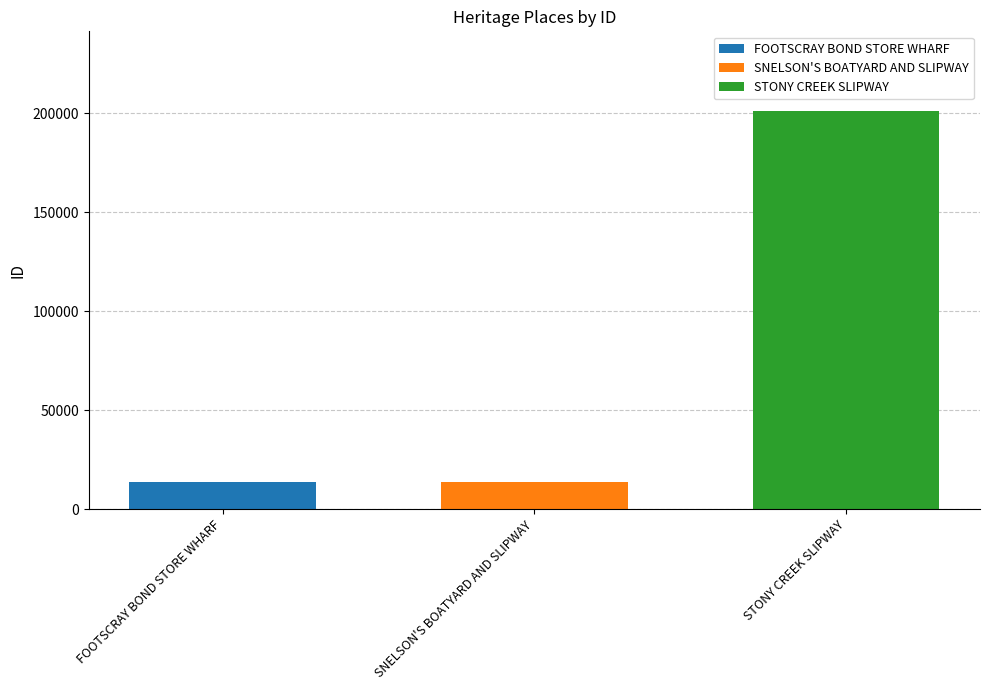

What is the greatest value displayed?

201132